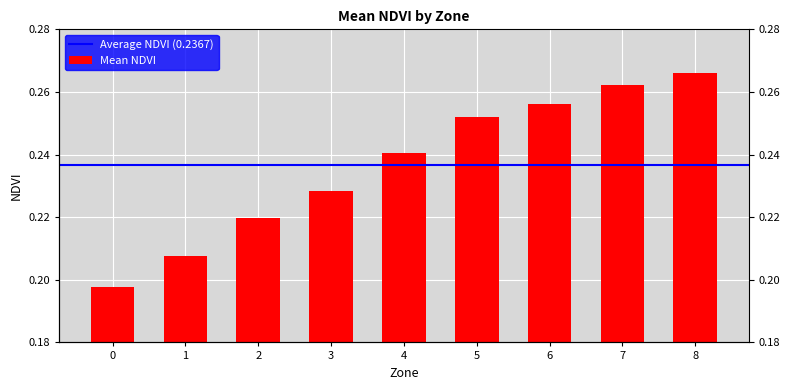

The chart shows a value of 0.1 at 6. True or false?

False